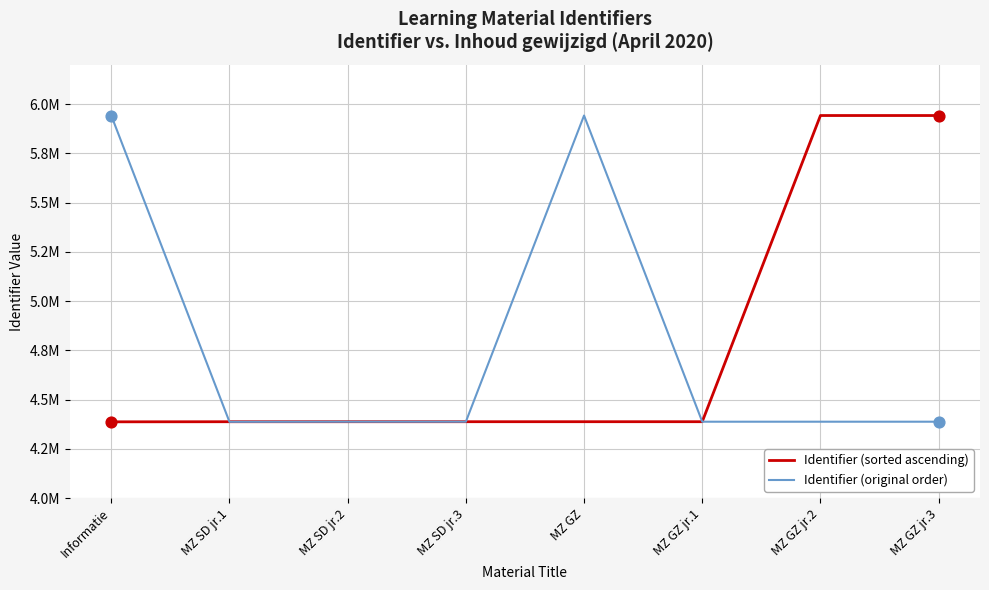

At which category is the sum across all series the highest?

MZ GZ jr.3